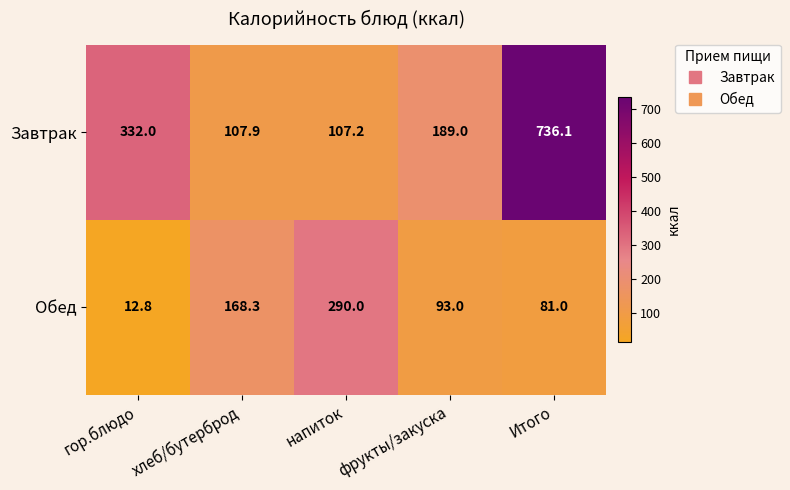

What is the sum of the Обед values at напиток and хлеб/бутерброд?

458.3